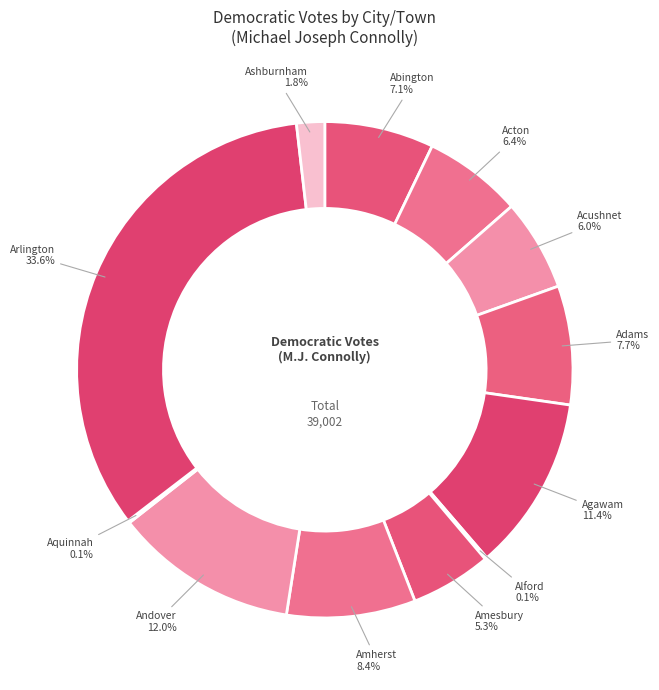

To the nearest percent, what percentage of the pie is Andover?

12%